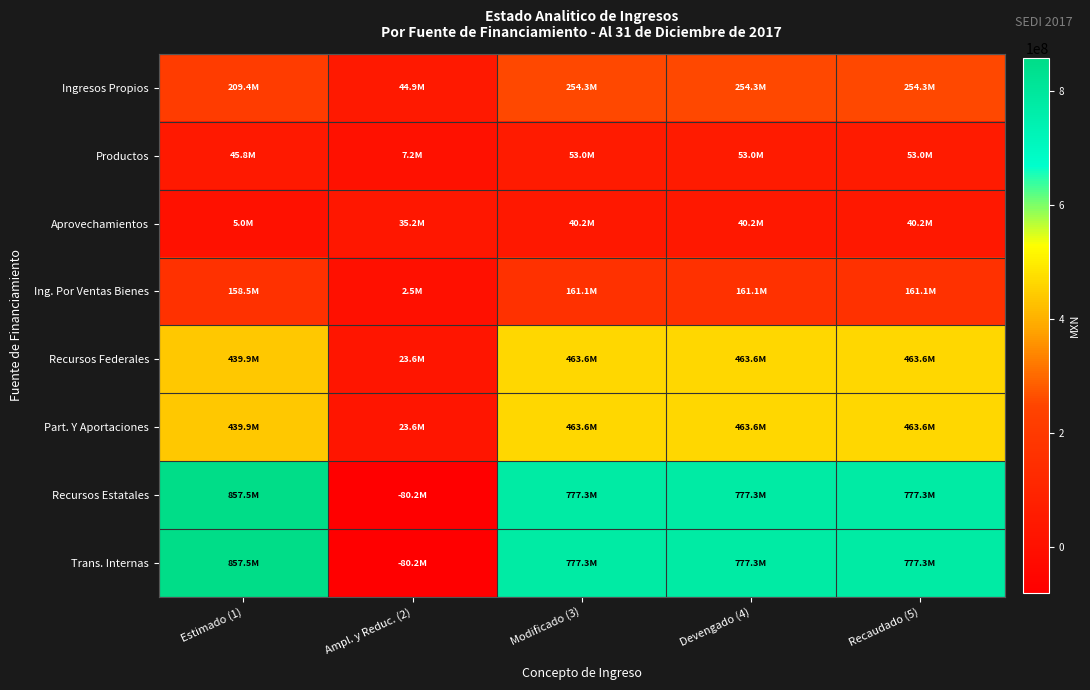

What is the difference between the highest and lowest values at Recaudado (5)?

737144491.9